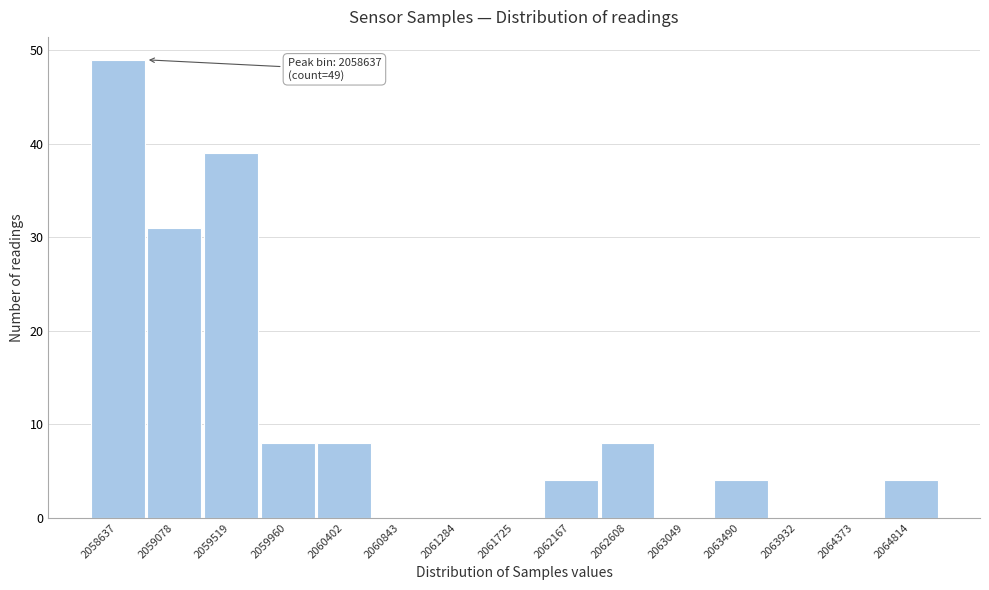

Reading right to left, list all the values displayed in this chart.

2064814=4	2064373=0	2063932=0	2063490=4	2063049=0	2062608=8	2062167=4	2061725=0	2061284=0	2060843=0	2060402=8	2059960=8	2059519=39	2059078=31	2058637=49